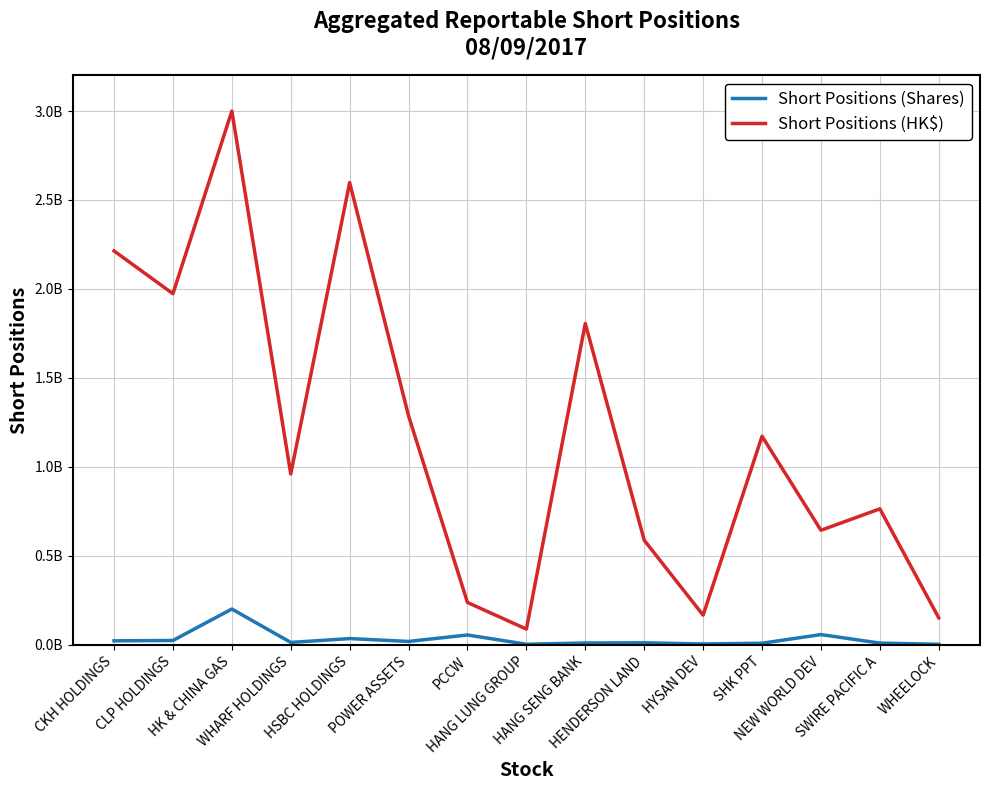

Reading right to left, transcribe all the data shown in this chart.

Short Positions (Shares): 2636971	9543860	57362392	8765719	4479938	11119490	9993091	3055963	55167872	18806252	34893079	13242394	201051349	24136382	22203986
Short Positions (HK$): 151362135	763985993	643606038	1171976630	166653694	587665047	1805751544	88164533	237773528	1286347637	2597789732	960073565	2999686127	1973149229	2213737404